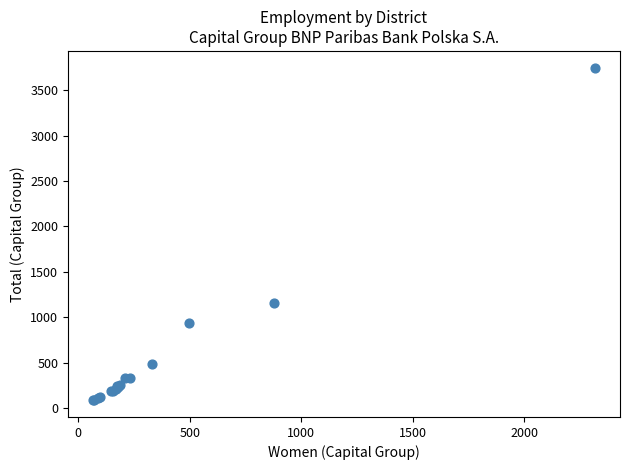

What Y value in the scatter plot is closest to 1917?

1157